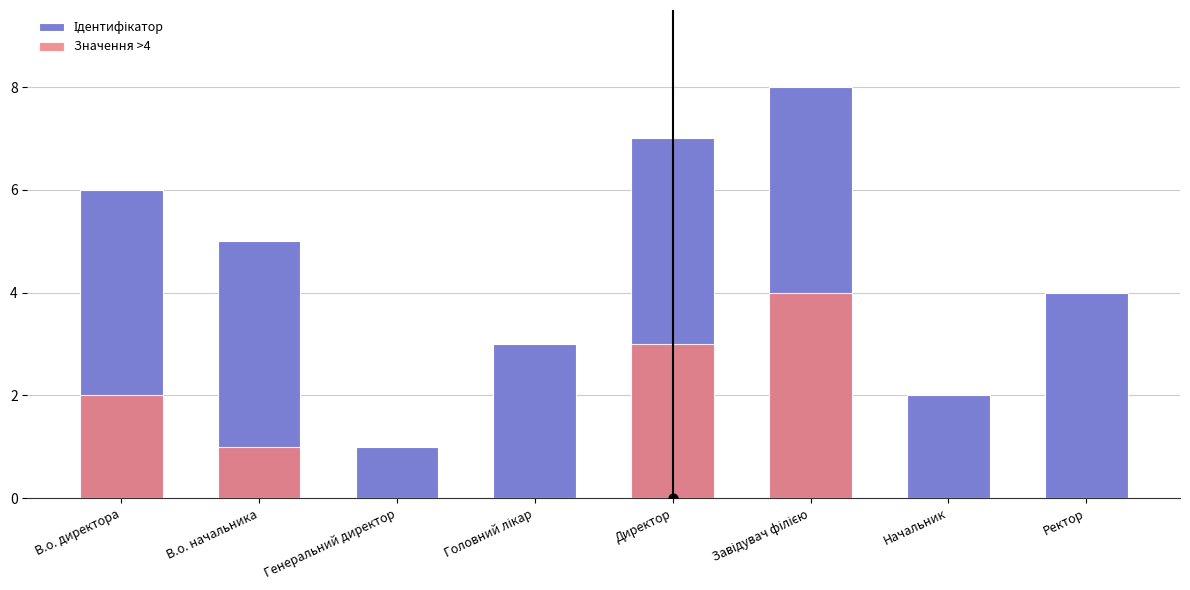

What is the total value across all series at Директор?

10